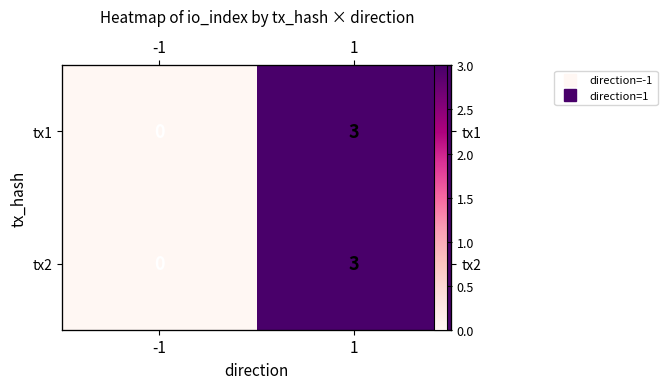

List the labels in order of tx2 value, smallest first.

-1, 1